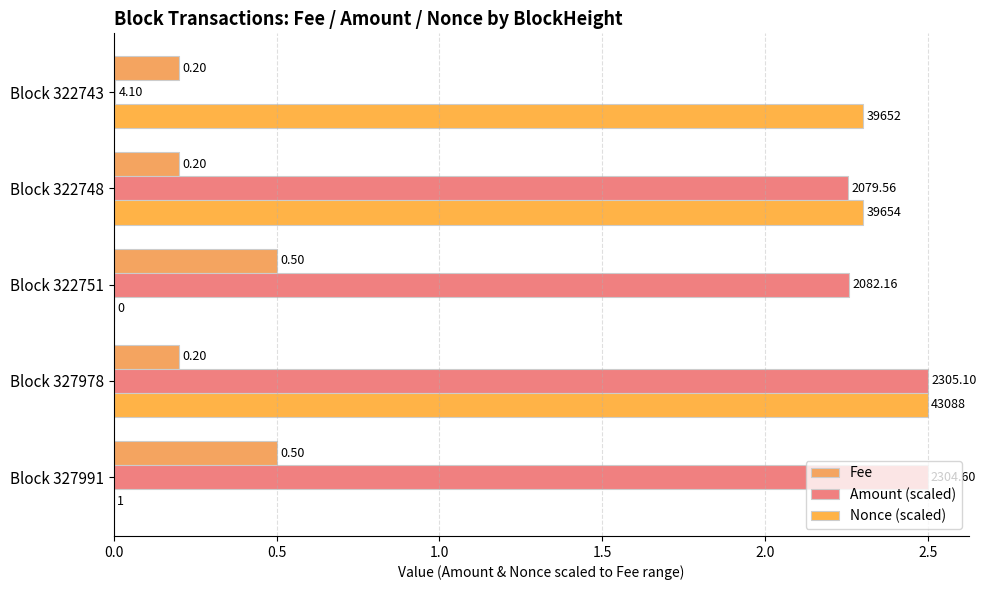

Count the number of data series in this chart.

3